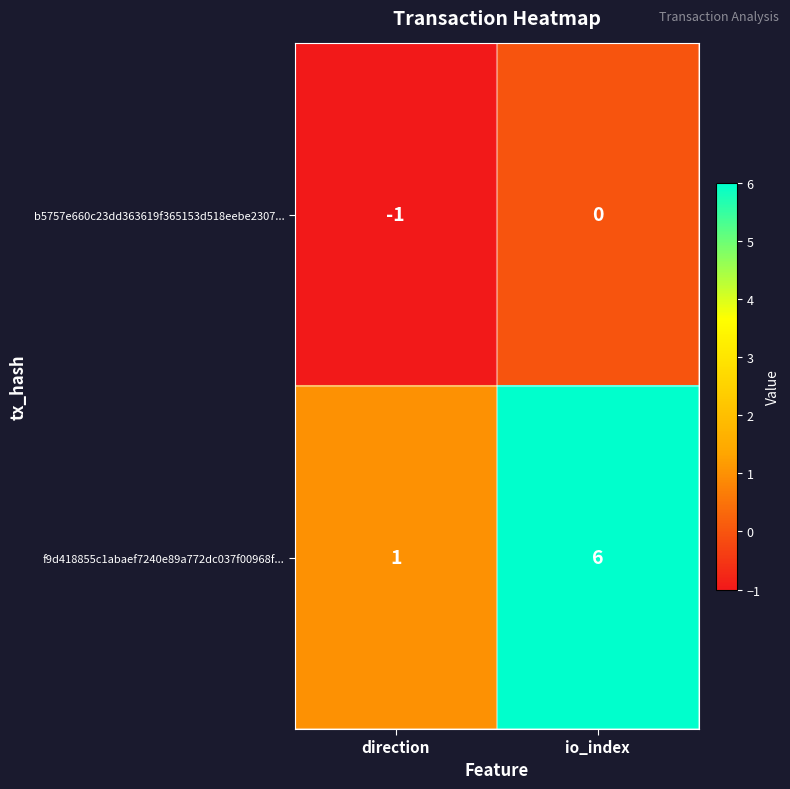

Where is b5757e660c23dd363619f365153d518eebe2307... nearest to the value 0?

io_index